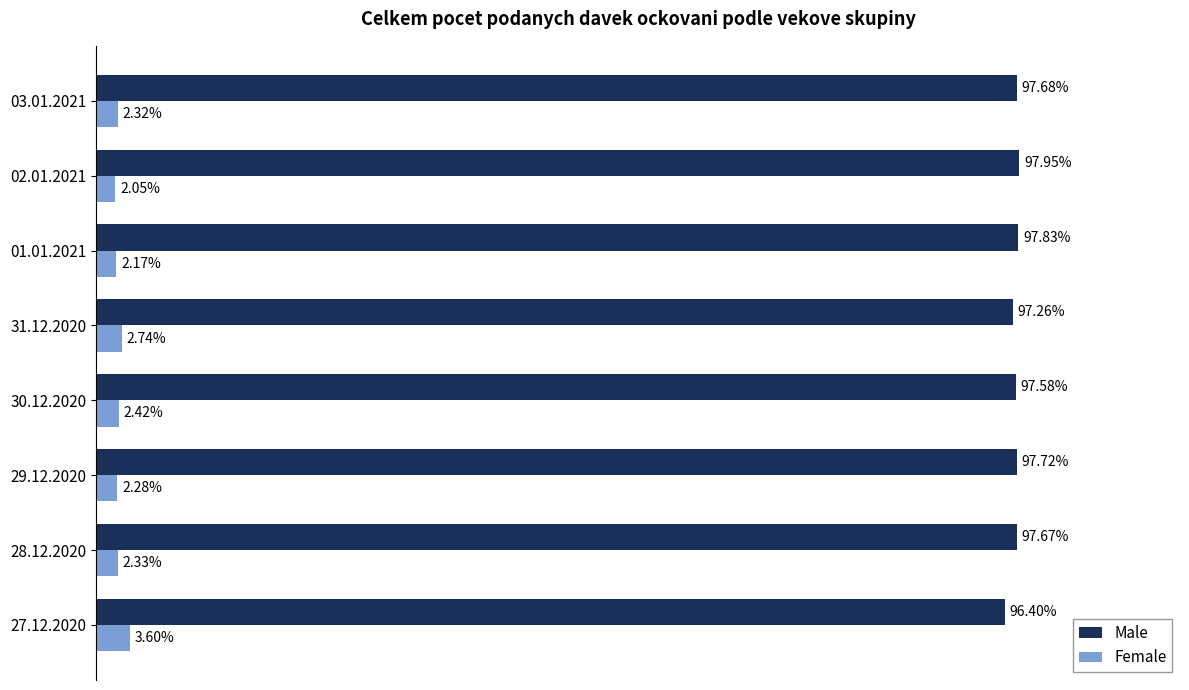

Which series has the largest total across all categories?

Male